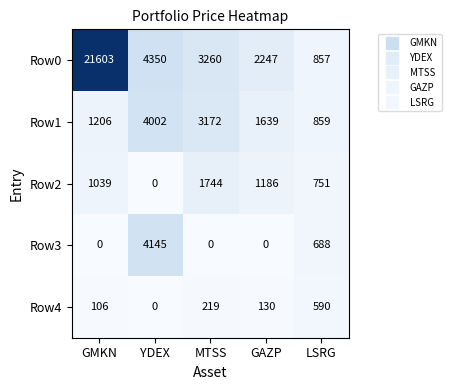

What is the total value across all series at YDEX?

12497